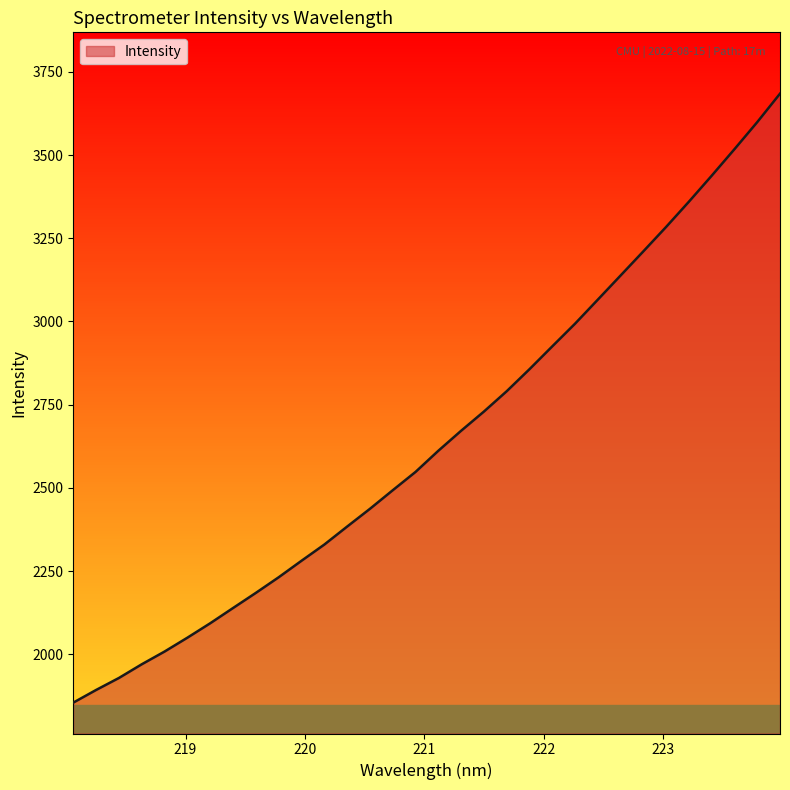

What is the minimum value shown in the chart?

1855.1